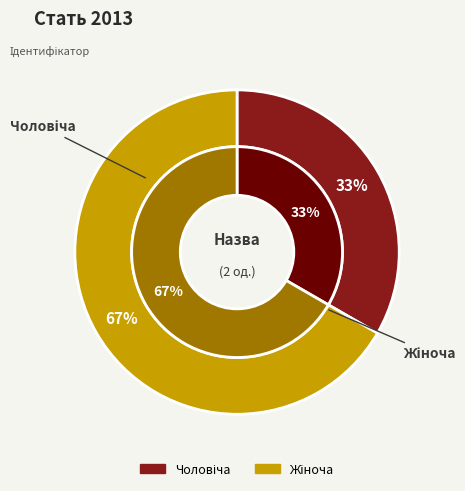

Count the number of slices in the pie.

2